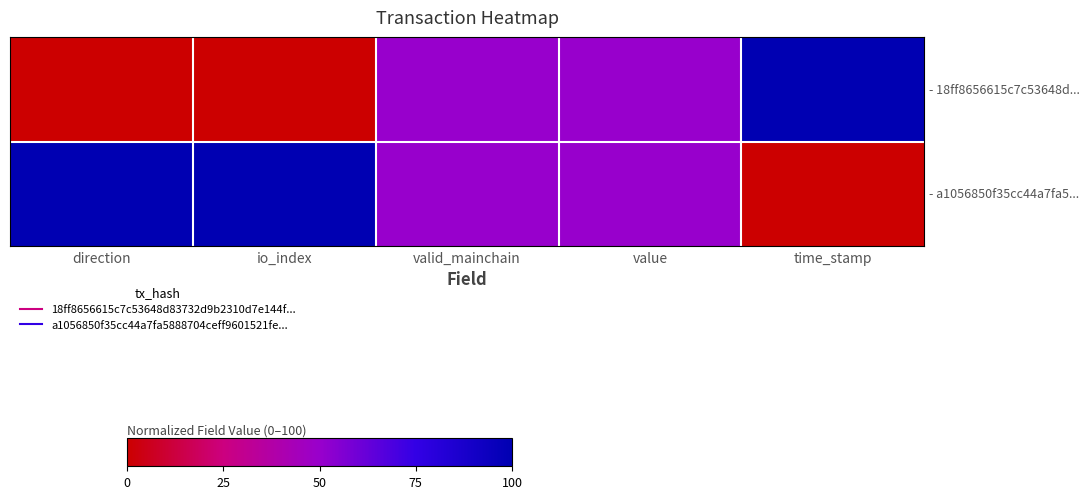

How many data points does each series have?

5